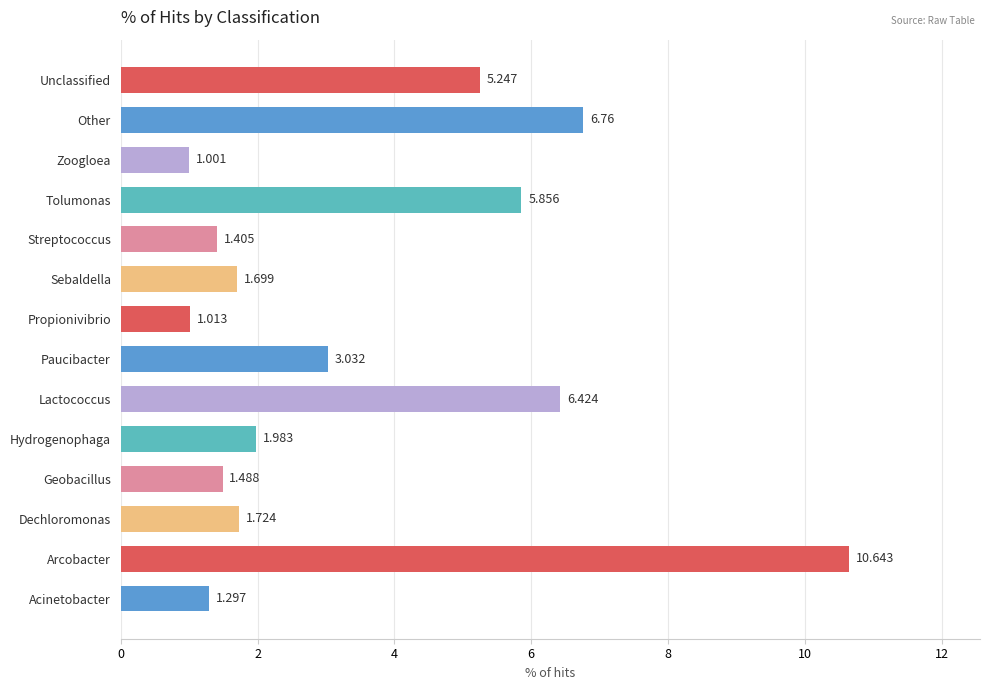

List the labels in order of value, smallest first.

Zoogloea, Propionivibrio, Acinetobacter, Streptococcus, Geobacillus, Sebaldella, Dechloromonas, Hydrogenophaga, Paucibacter, Unclassified, Tolumonas, Lactococcus, Other, Arcobacter